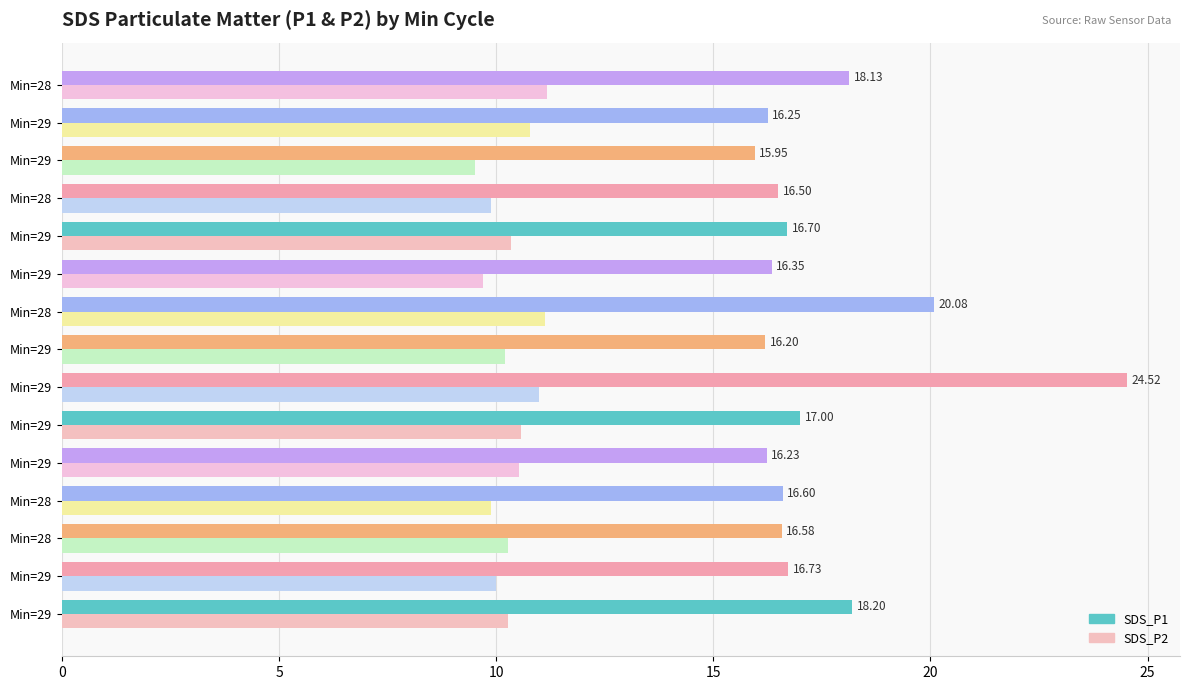

What are all the series names shown in the legend?

SDS_P1, SDS_P2